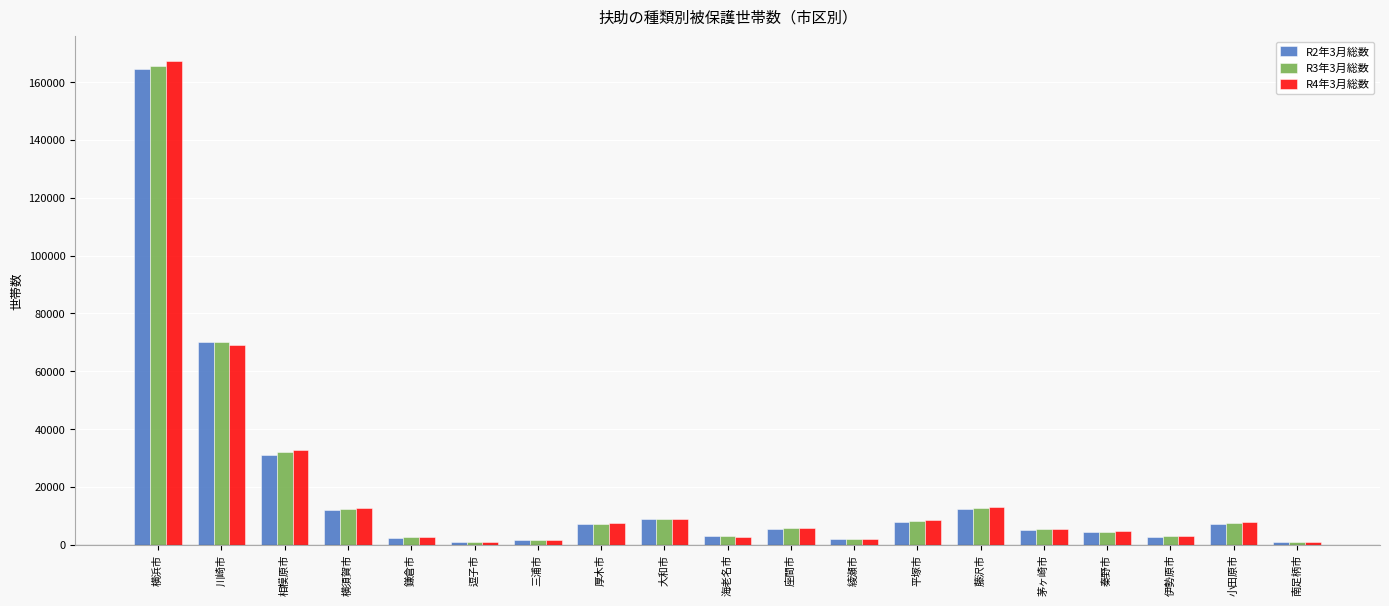

The R4年3月総数 series shows 222443 at 横浜市. True or false?

False